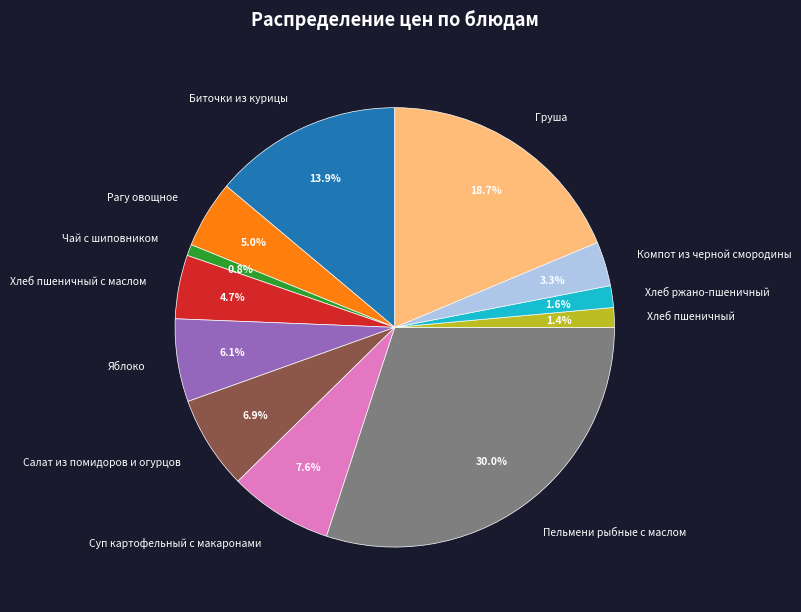

Is there any slice that represents more than half of the pie?

No